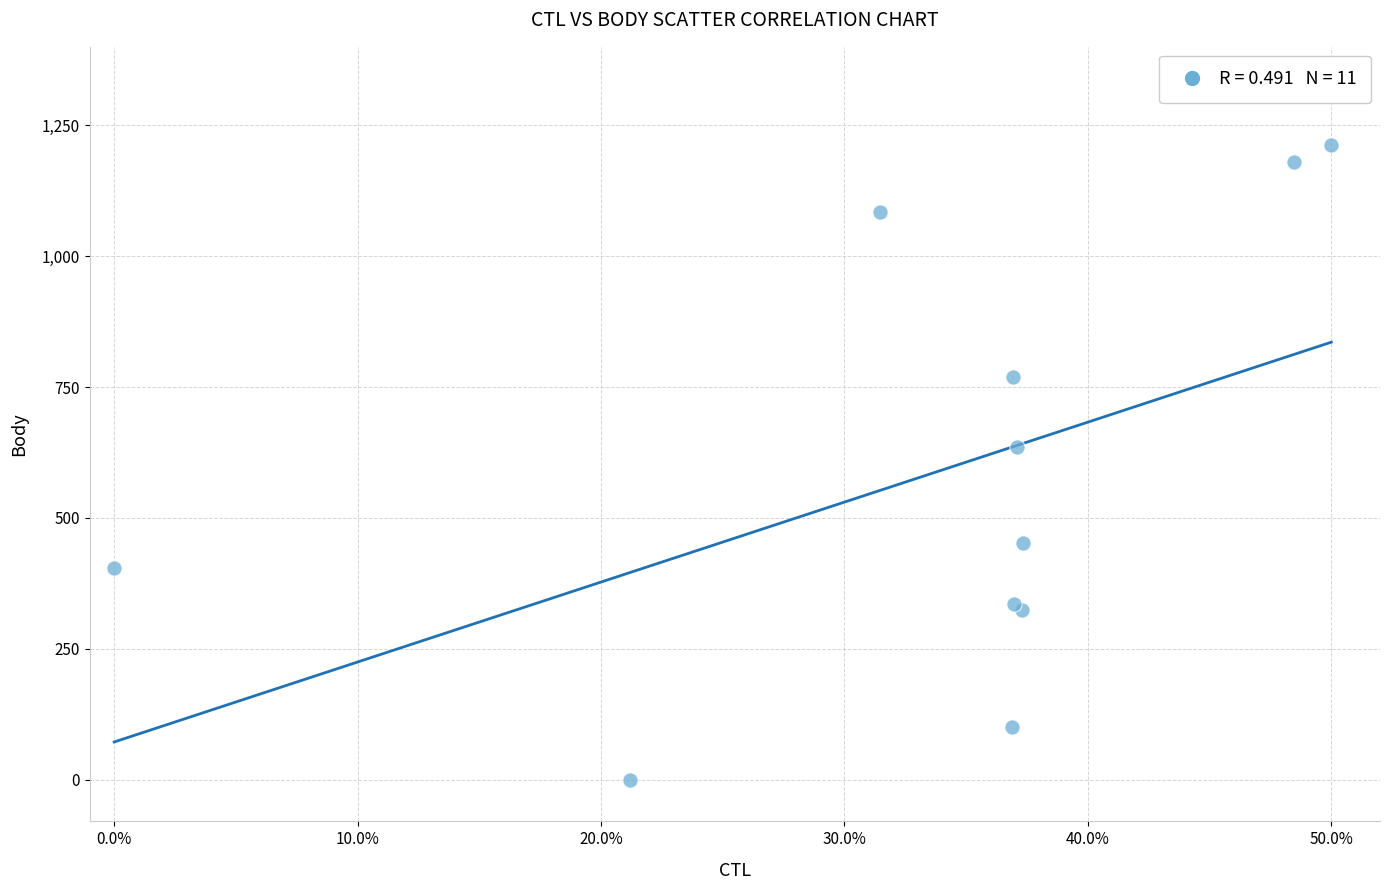

What Y value in the scatter plot is closest to 606?

636